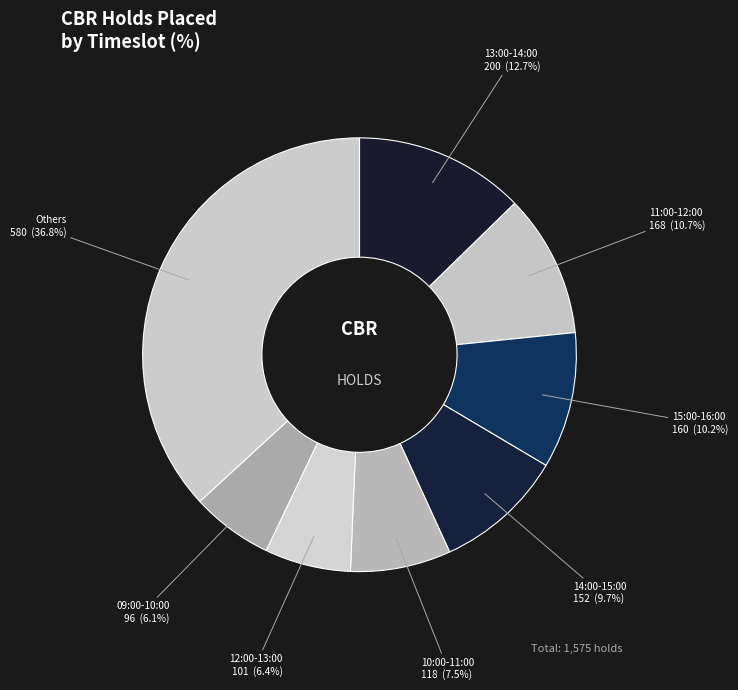

Is there a majority slice in this chart?

No